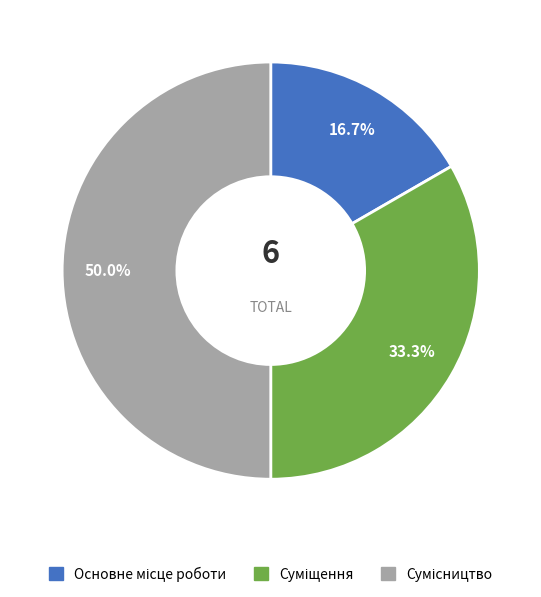

What is the largest slice in the pie chart?

Сумісництво